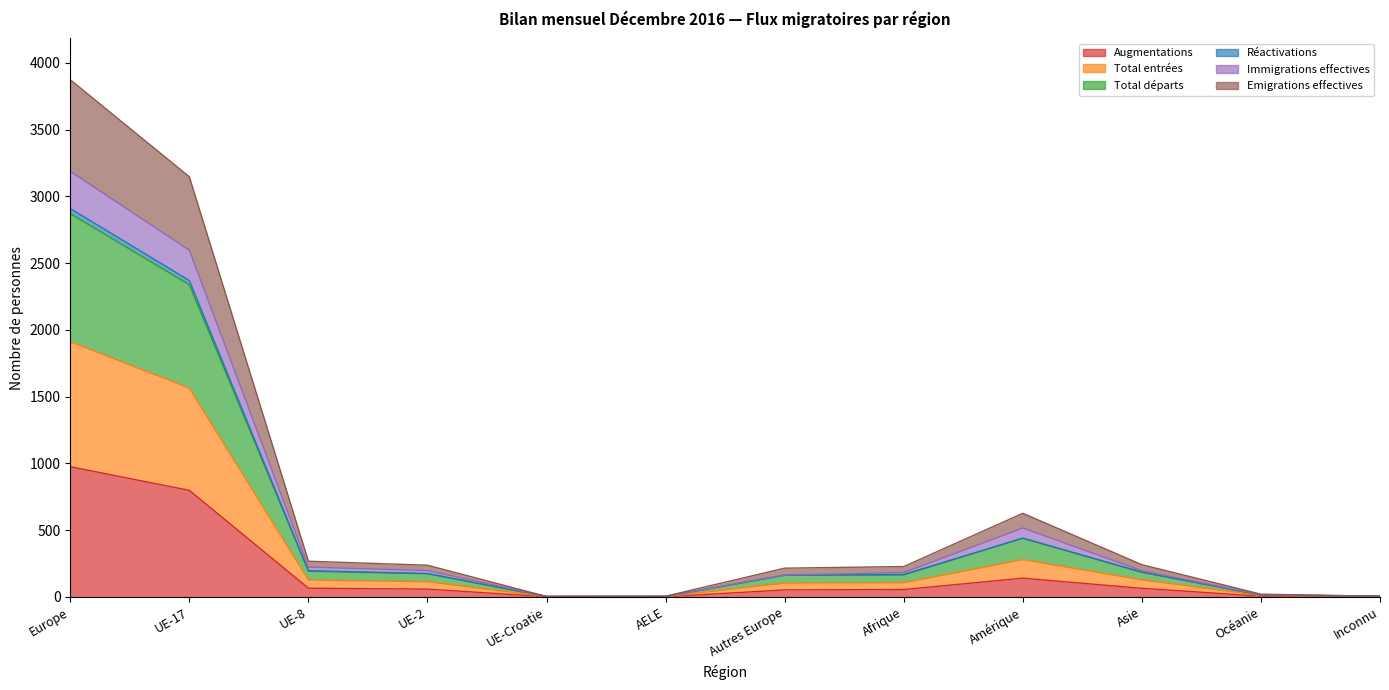

At which category is the sum across all series the highest?

Europe